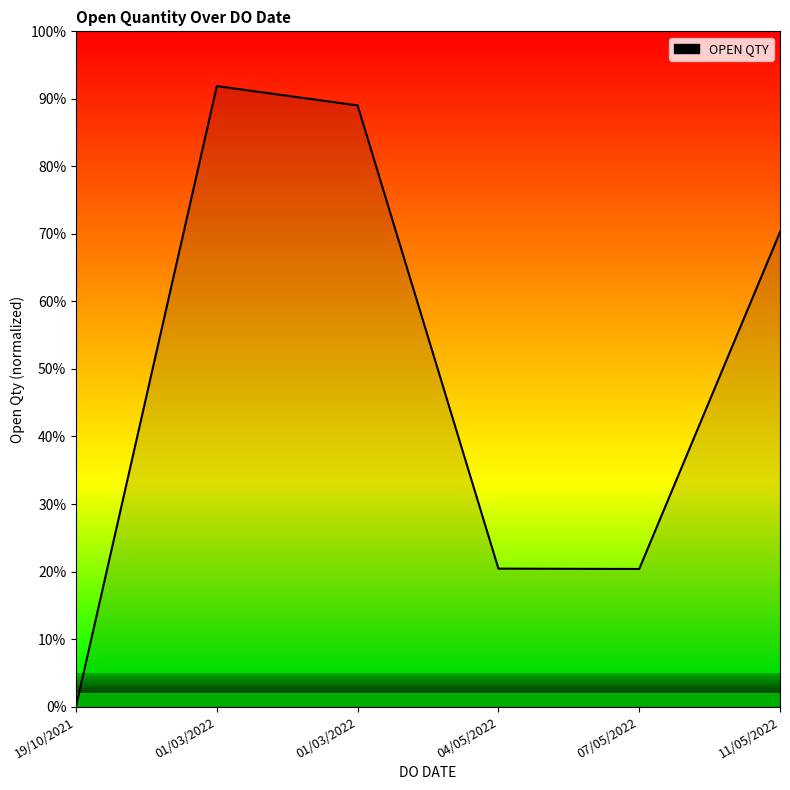

List the labels in order of value, smallest first.

19/10/2021, 07/05/2022, 04/05/2022, 11/05/2022, 01/03/2022, 01/03/2022